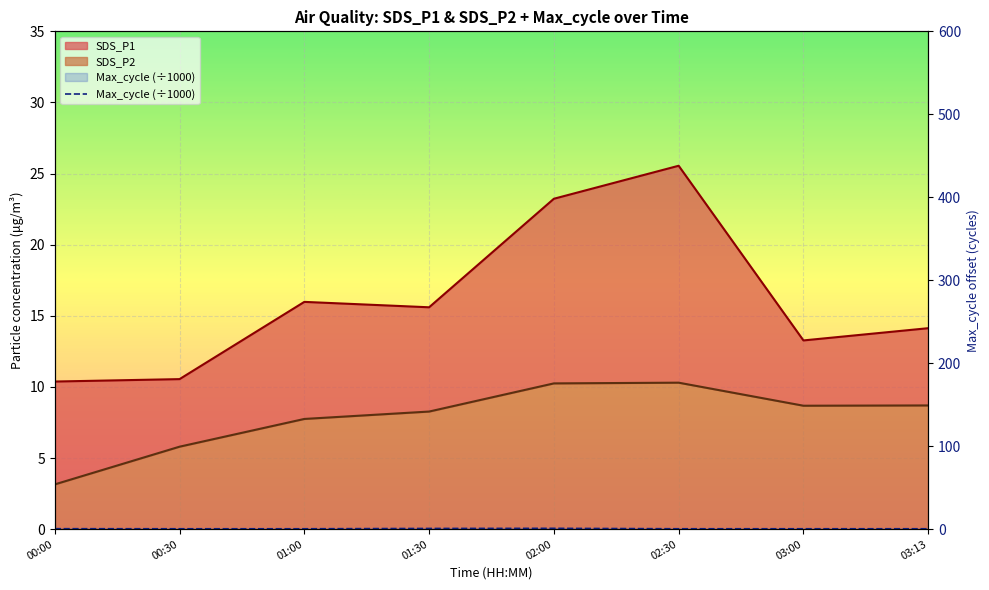

What is the total value across all series at 01:00?

24.2